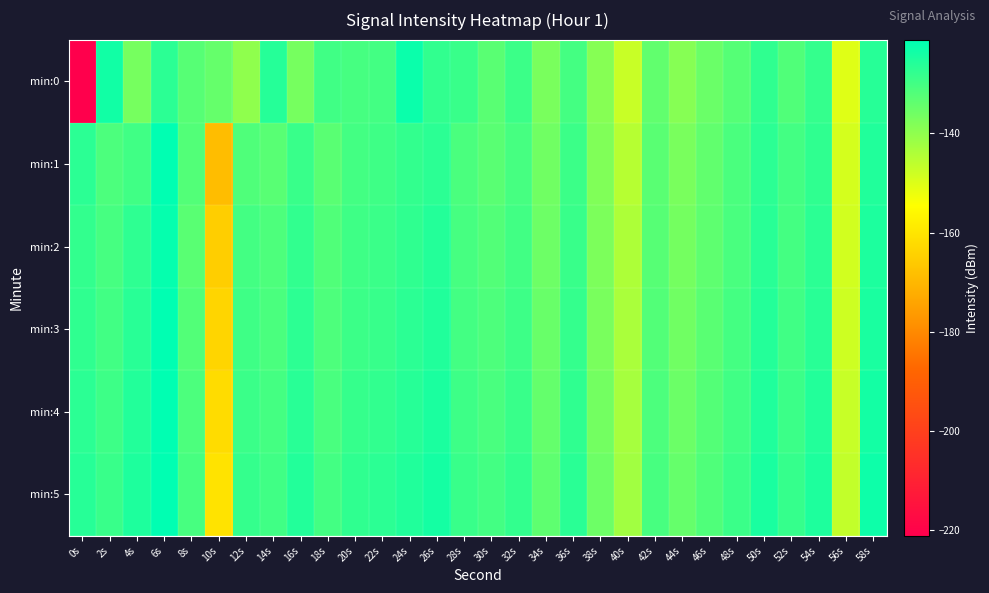

Which series has the largest range (max minus min)?

min:0